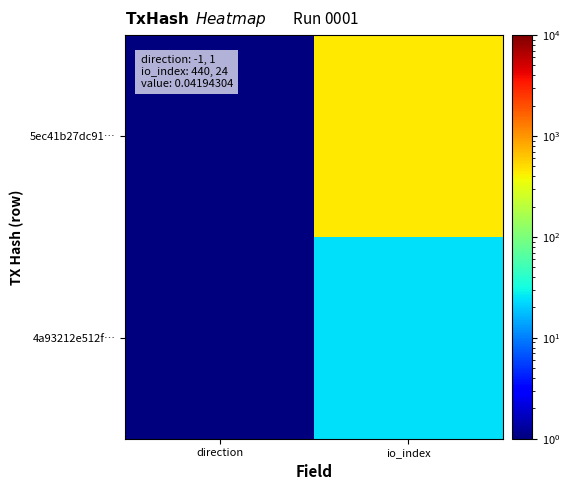

Reading left to right, what are all the values shown in this chart?

5ec41b27dc91…: direction=1	io_index=440
4a93212e512f…: direction=1	io_index=24